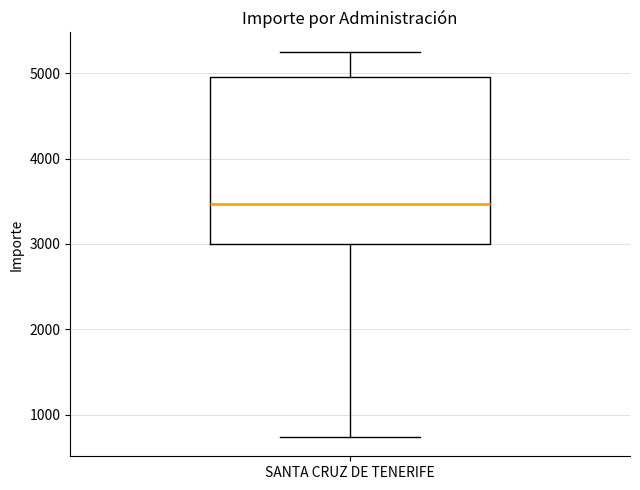

Where is the lower edge of the box for SANTA CRUZ DE TENERIFE on the y-axis? The values are not printed on the chart, so give them approximately, as read against the axis.

3000